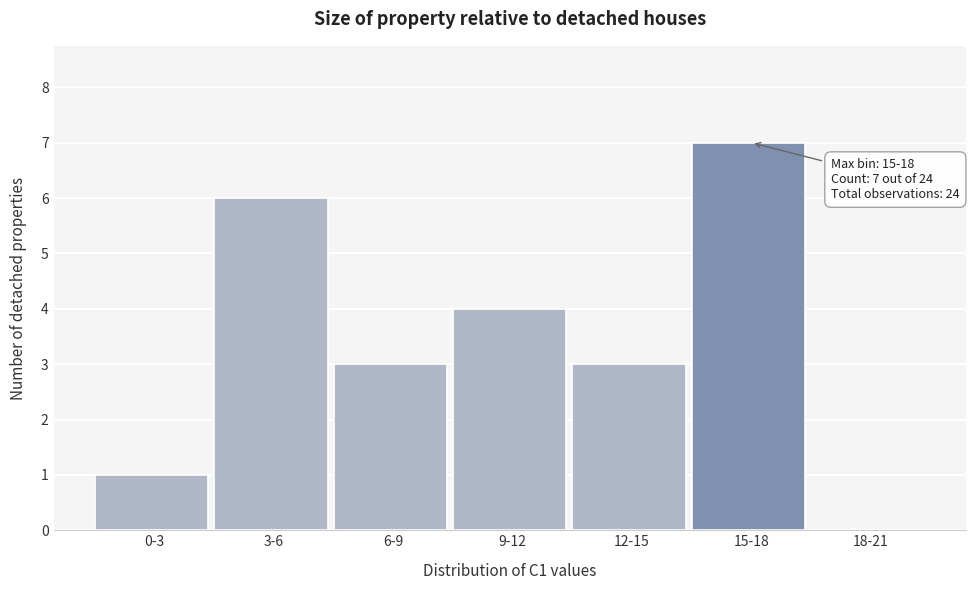

Reading right to left, list all the values displayed in this chart.

18-21=0	15-18=7	12-15=3	9-12=4	6-9=3	3-6=6	0-3=1